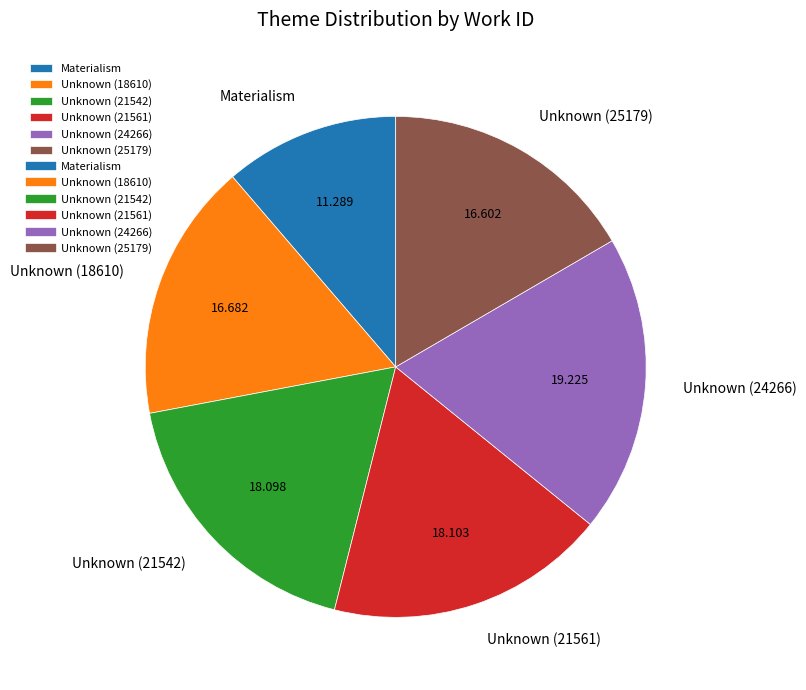

Do Unknown (21561) and Materialism together represent more than half of the pie?

No